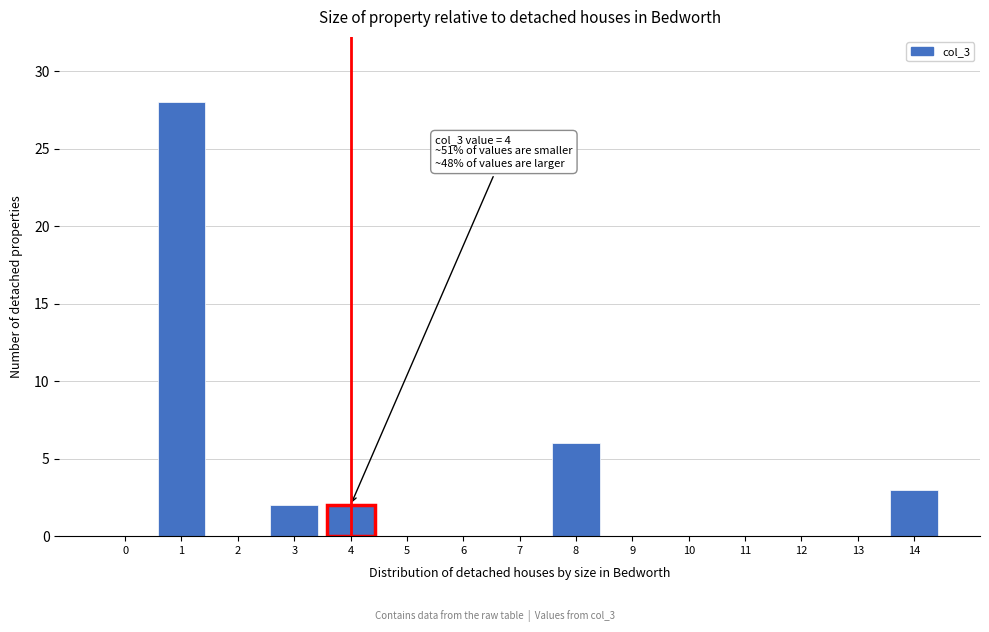

Reading left to right, list all the values displayed in this chart.

0=0	1=28	2=0	3=2	4=2	5=0	6=0	7=0	8=6	9=0	10=0	11=0	12=0	13=0	14=3